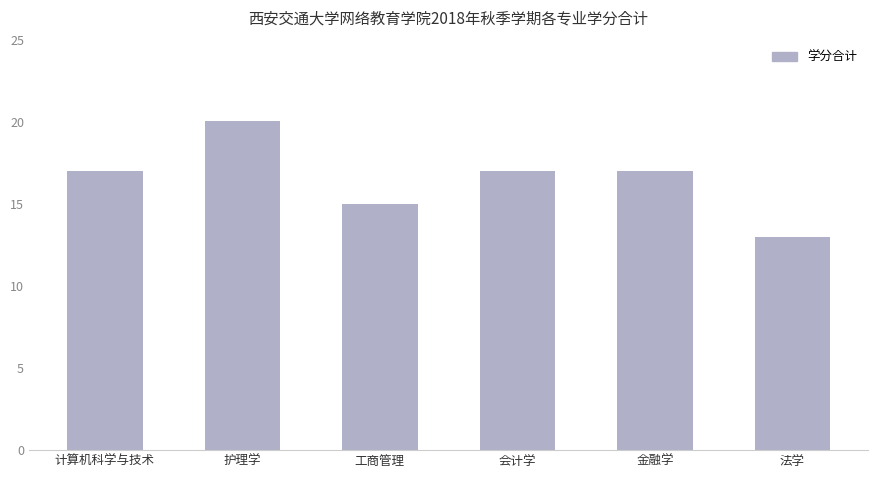

The chart shows a value of 17 at 会计学. True or false?

True